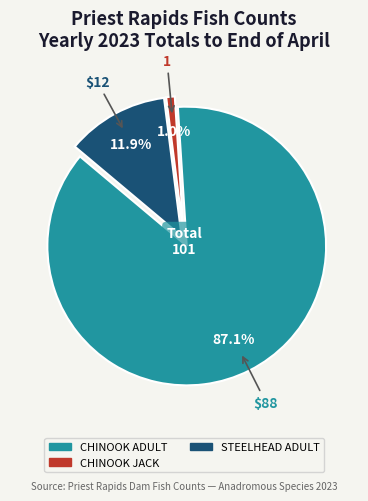

To the nearest percent, what is the difference between the largest and smallest slice percentages?

86%